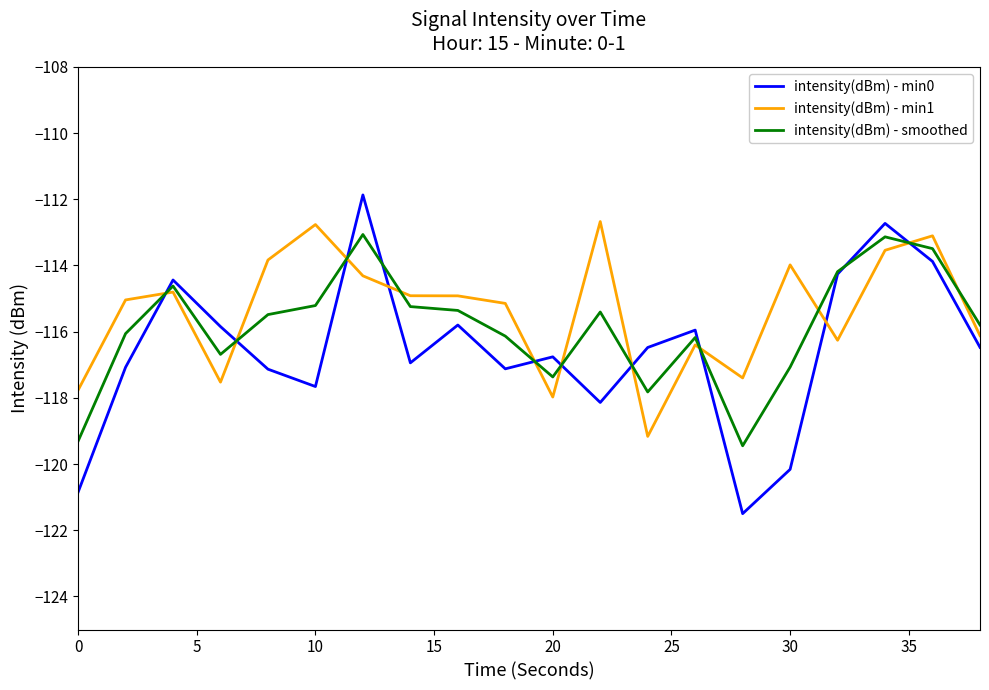

Does the chart display data point markers on the line(s)?

No